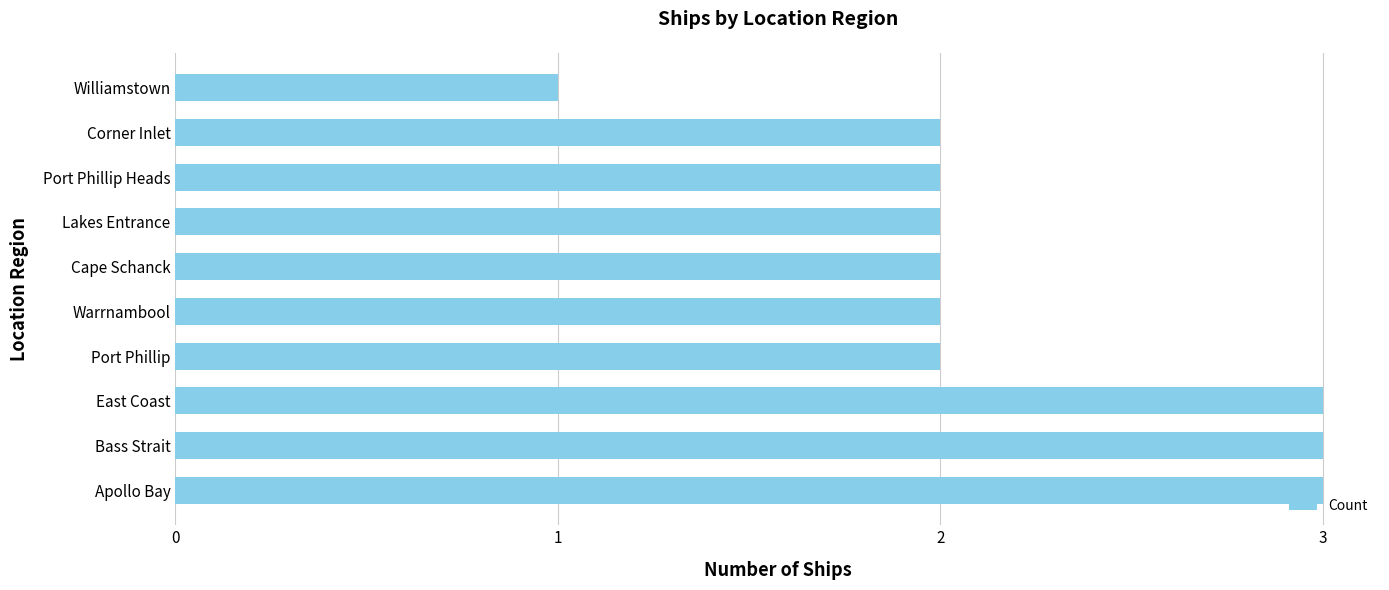

What is the difference between the maximum and minimum values?

2